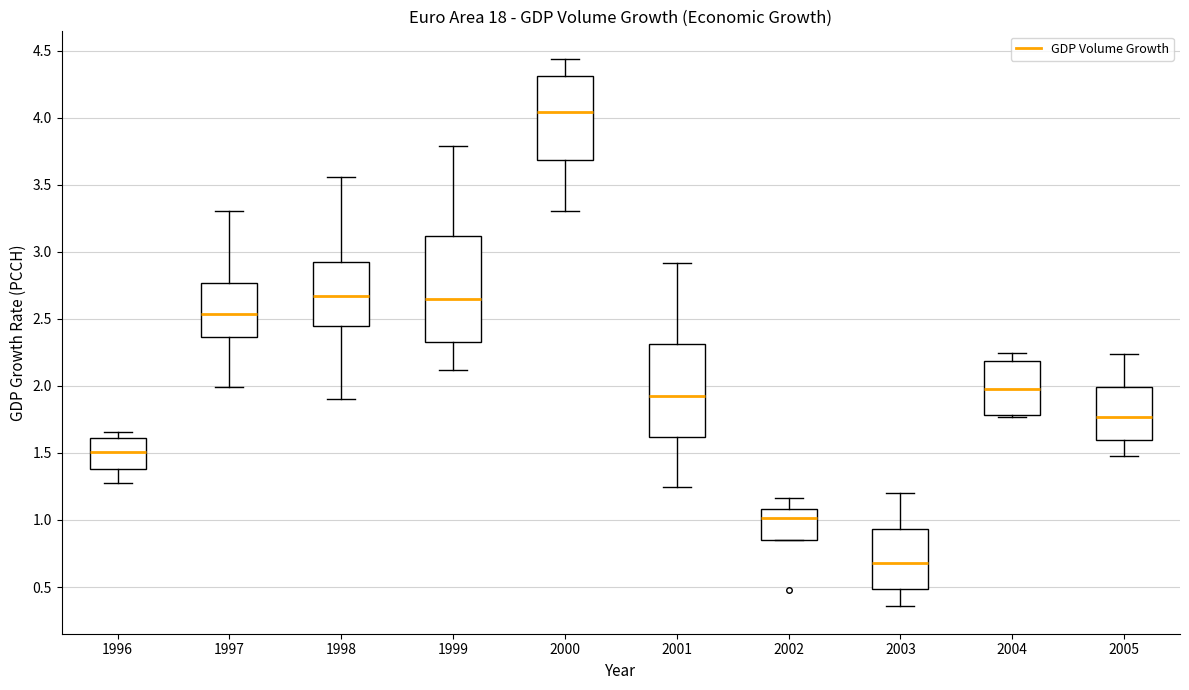

Which box is the tallest, from its lower edge to its upper edge?

1999